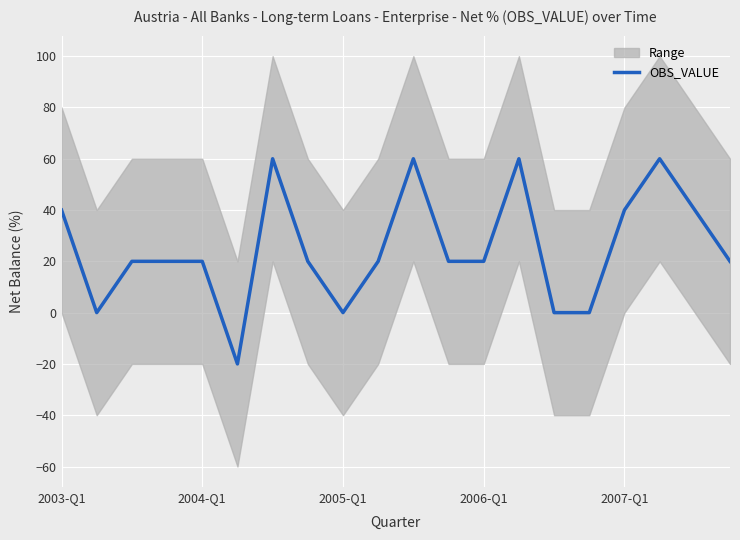

The value at 6 is 28. True or false?

False